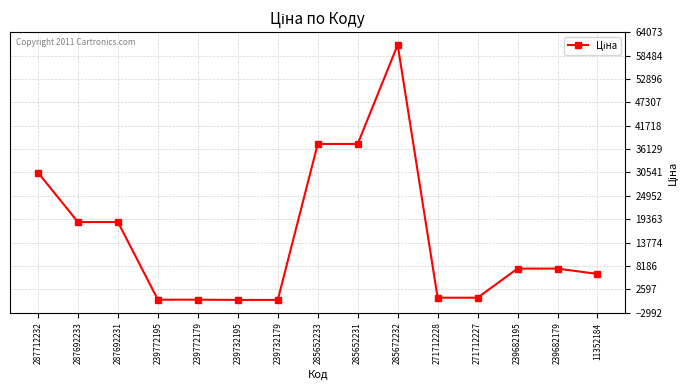

What is the change in value from 239732179 to 239682195?

+7489.2